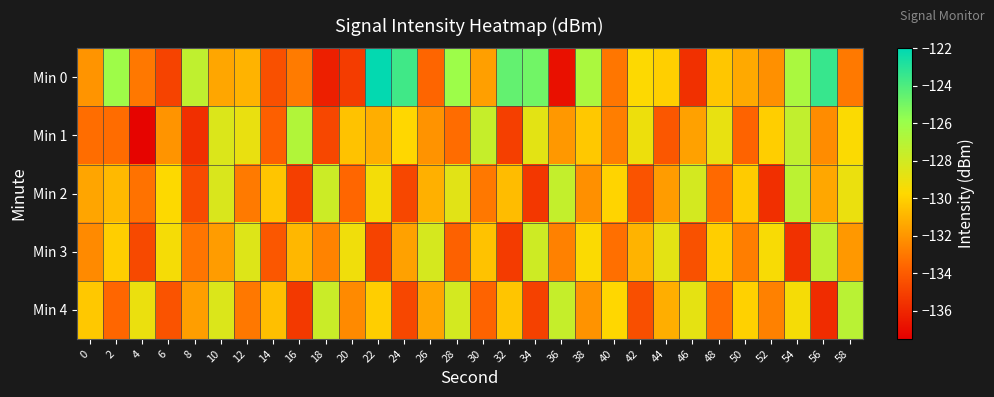

At how many categories does at least one series exceed -124?

3